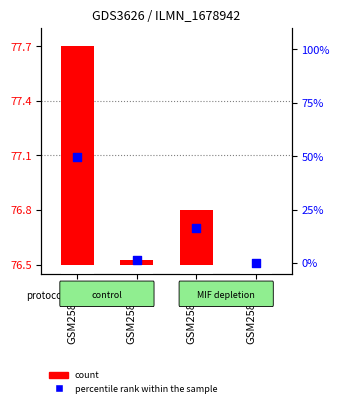

At which category is the sum across all series the highest?

GSM258516